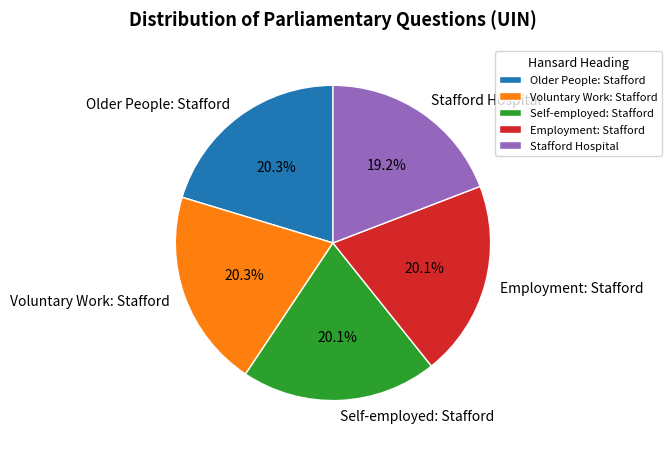

The Self-employed: Stafford slice represents 20% of the pie. True or false?

True